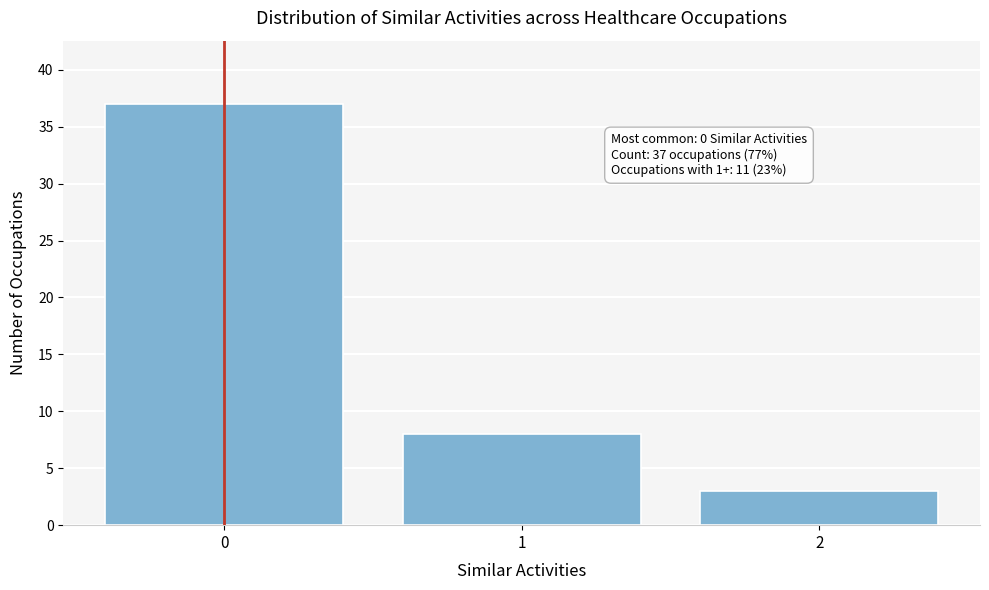

Reading right to left, list all the values displayed in this chart.

2=3	1=8	0=37